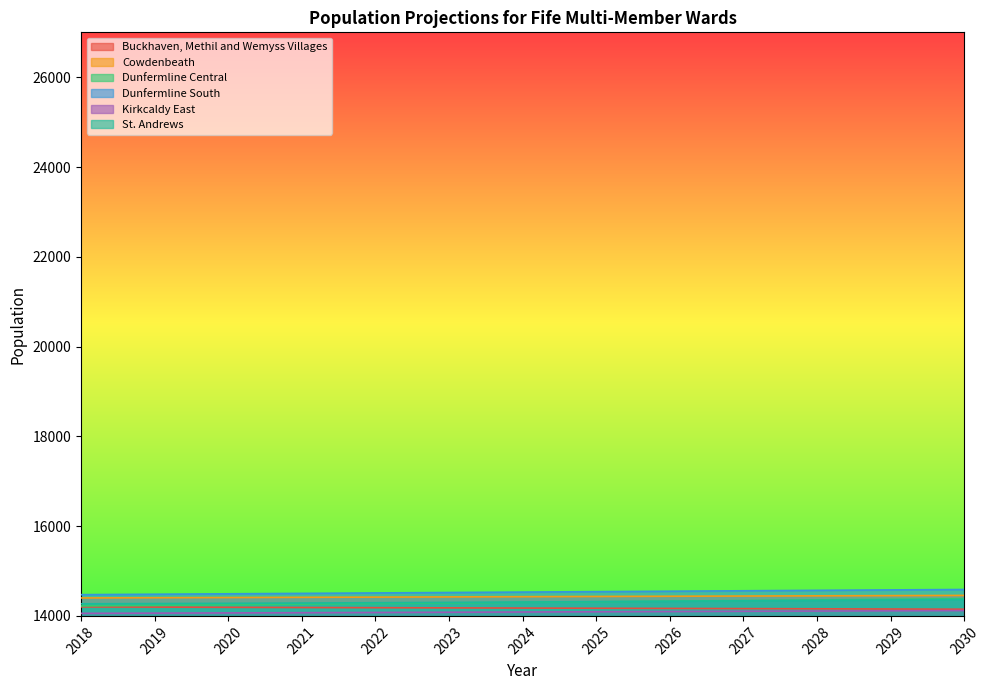

How many lines are shown in the chart?

6